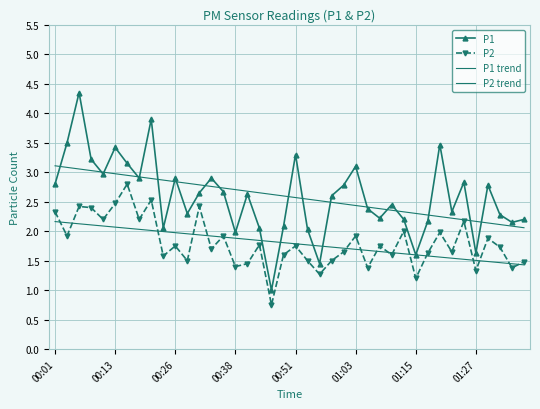

Which series has the largest range (max minus min)?

P1